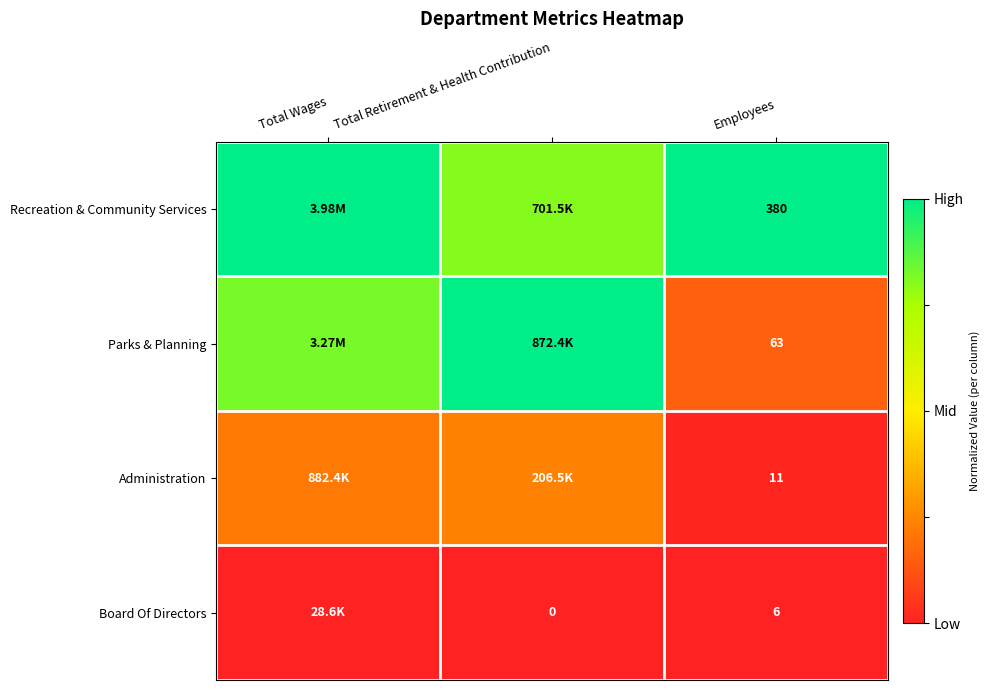

Is the value of Board Of Directors at Employees greater than the value of Administration at Employees?

No